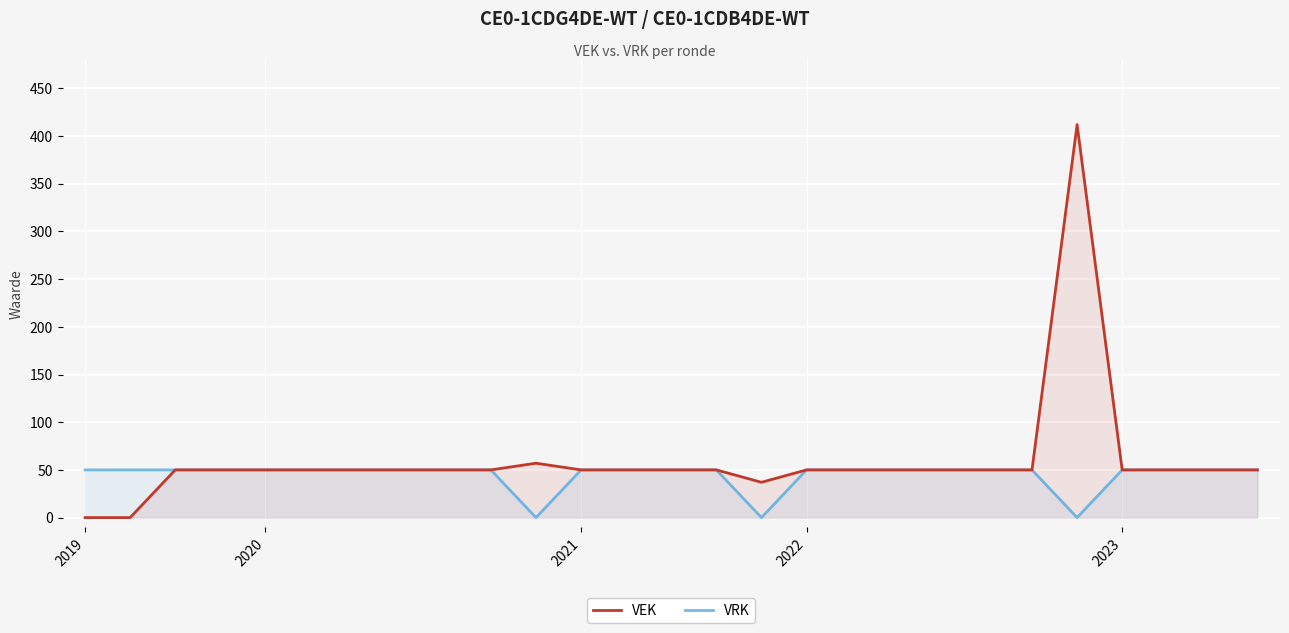

What is the maximum value shown in the chart?

412